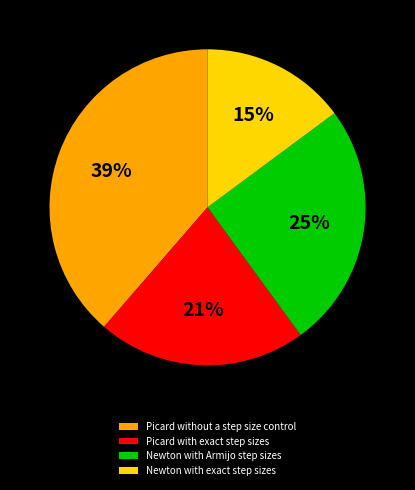

The Picard with exact step sizes slice represents 16% of the pie. True or false?

False